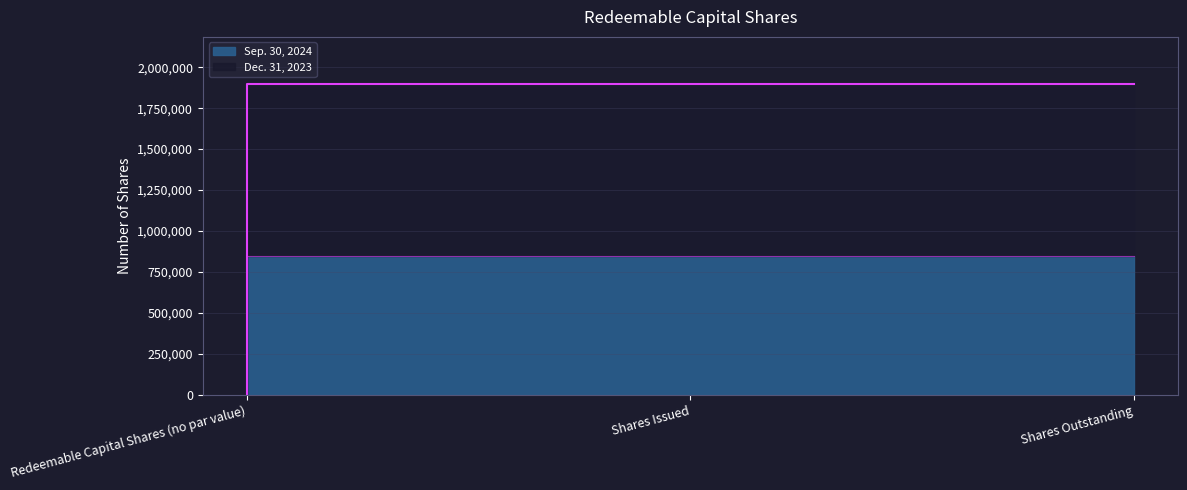

Rank the series at Redeemable Capital Shares (no par value) from lowest to highest value.

Sep. 30, 2024, Dec. 31, 2023